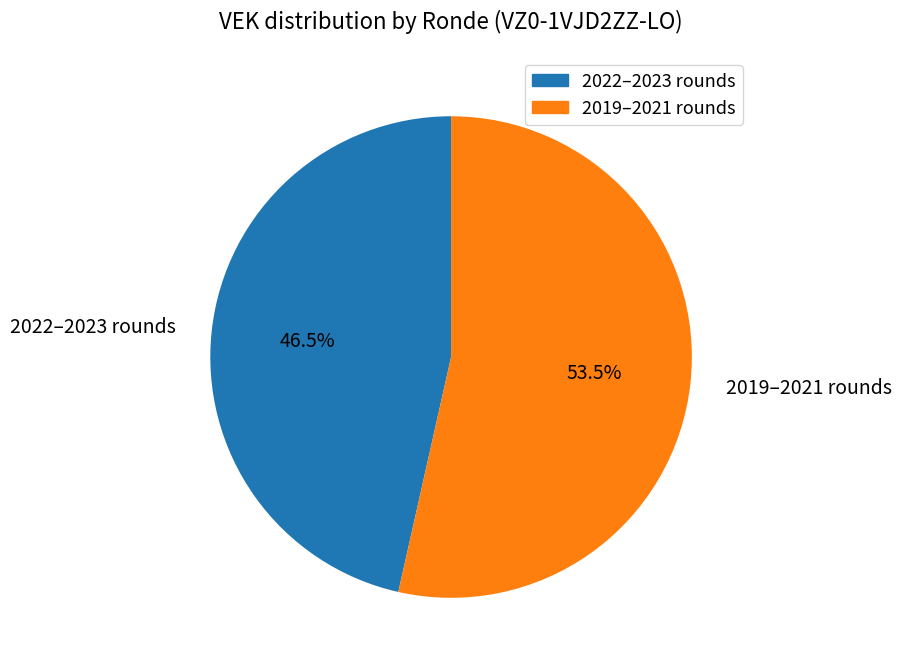

Count the number of slices in the pie.

2